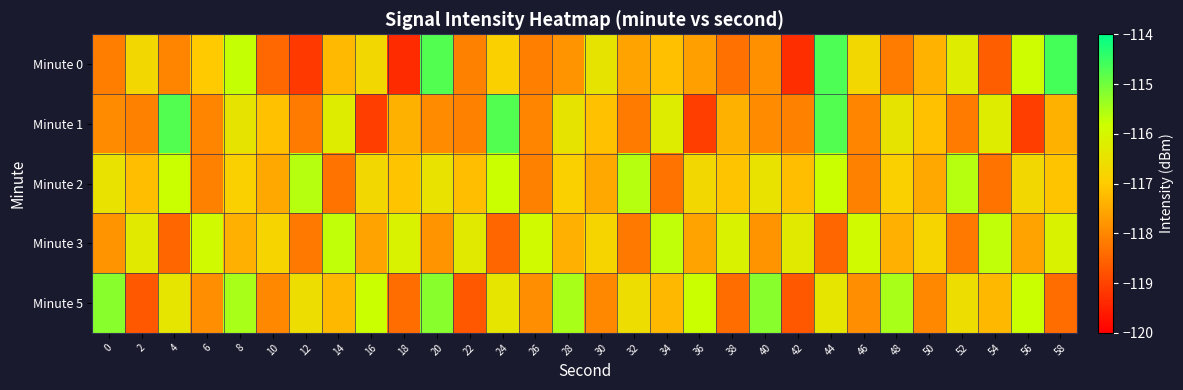

Which series has the widest spread of values?

Minute 0